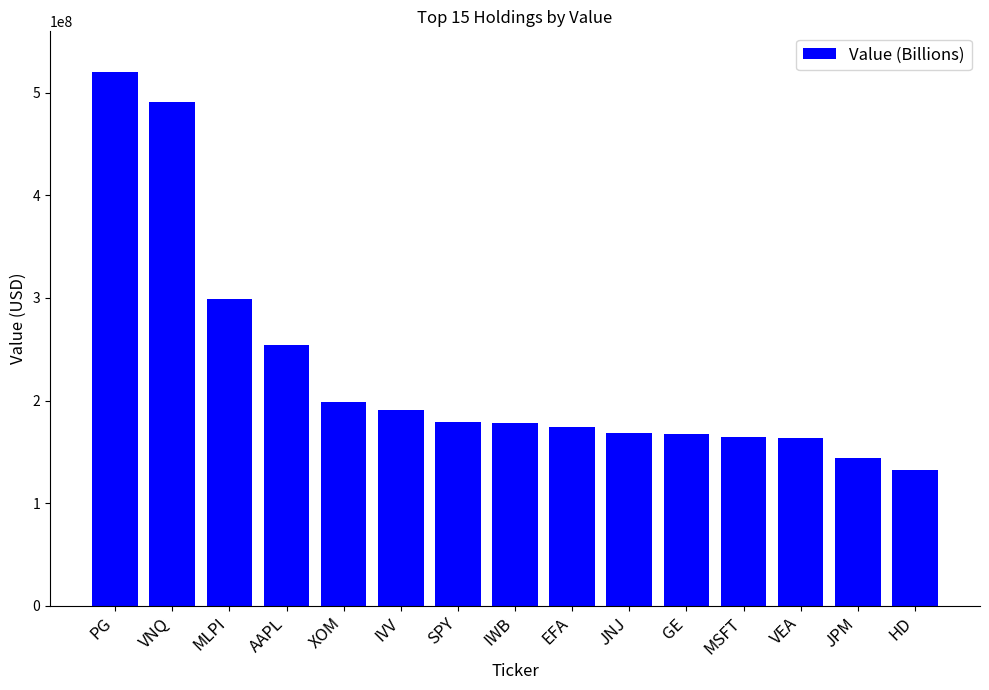

Does the chart contain stacked bars?

No